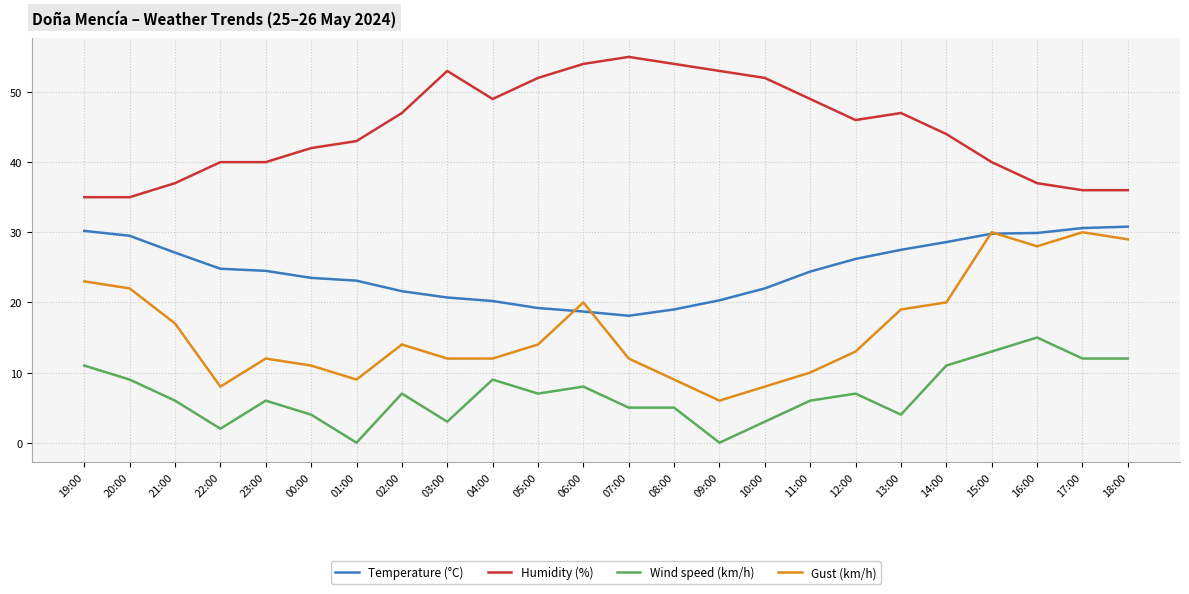

What are all the series names shown in the legend?

Temperature (°C), Humidity (%), Wind speed (km/h), Gust (km/h)